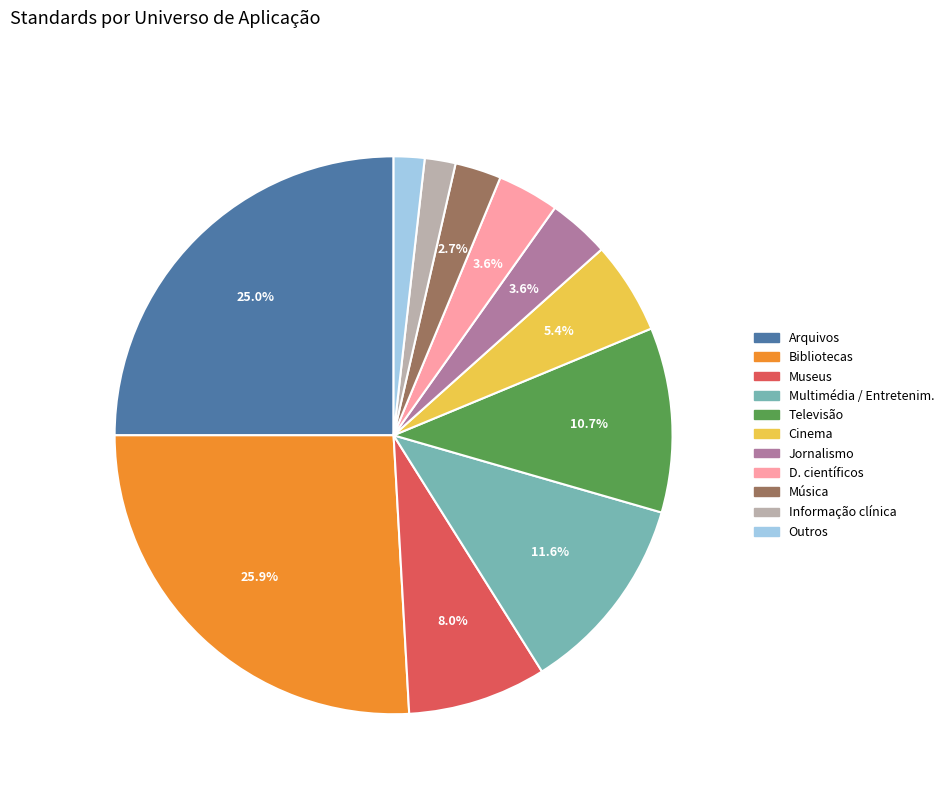

What percentage is the Cinema slice, to the nearest percent?

5%